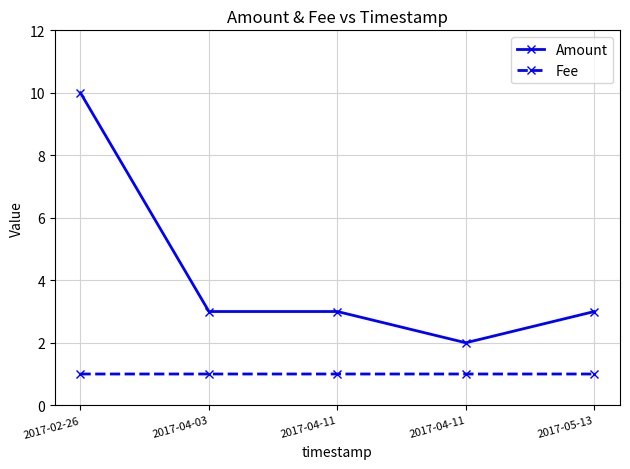

Reading left to right, transcribe all the data shown in this chart.

Amount: 10.0	3.0	3.0	2.0	3.0
Fee: 1.0	1.0	1.0	1.0	1.0